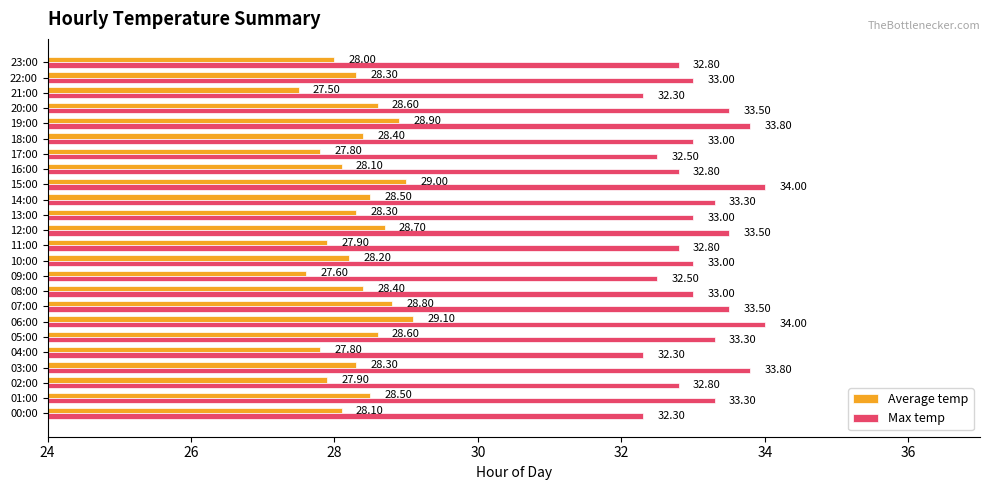

What is the difference between the highest and lowest values at 14:00?

4.8